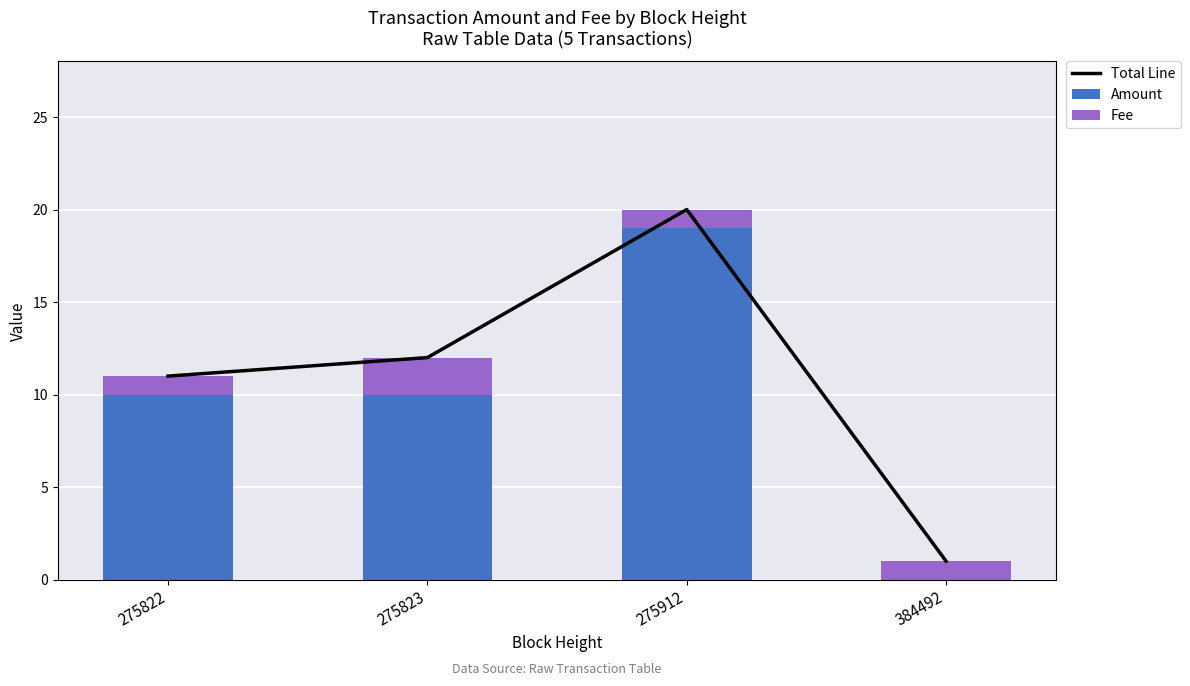

How many data points does each series have?

4